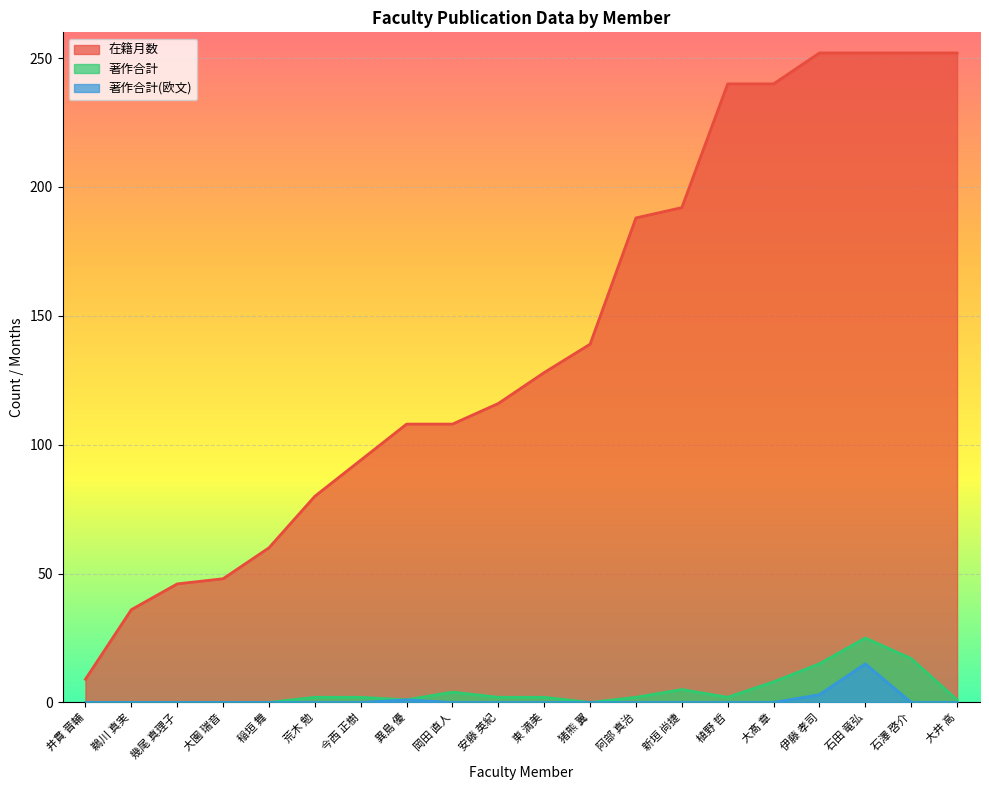

What is the approximate value of 在籍月数 at 幾尾 真理子, to the nearest 5?

45